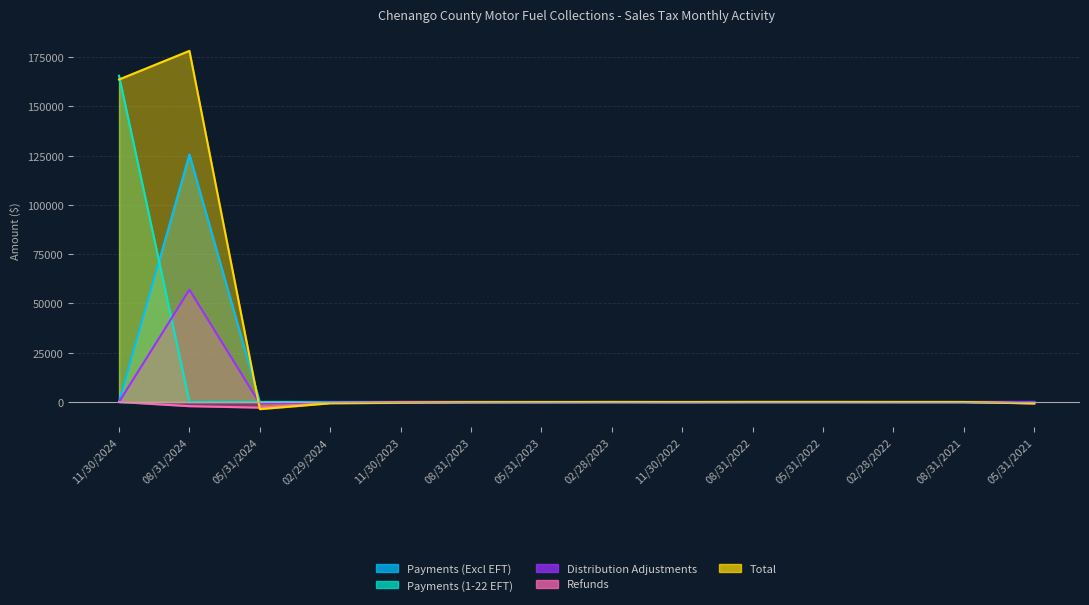

What is the label of the 7th point from the left?

05/31/2023